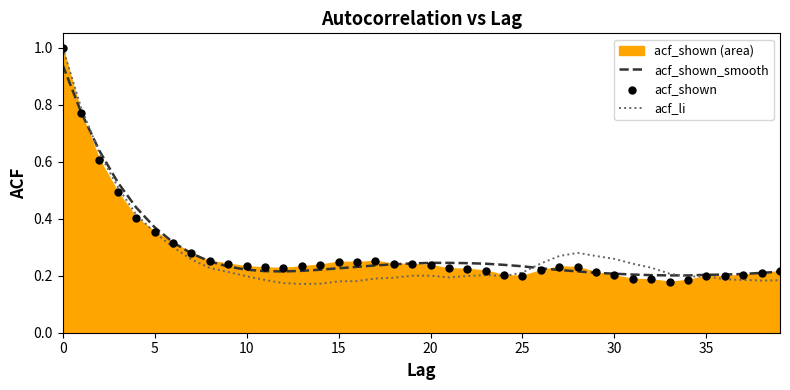

What are all the series names shown in the legend?

acf_shown_smooth, acf_li, acf_shown